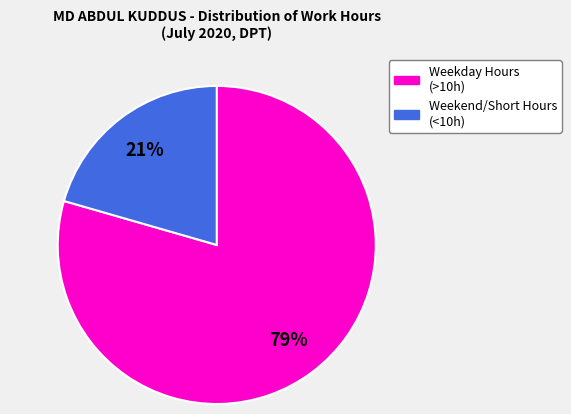

Is there any slice that represents more than half of the pie?

Yes